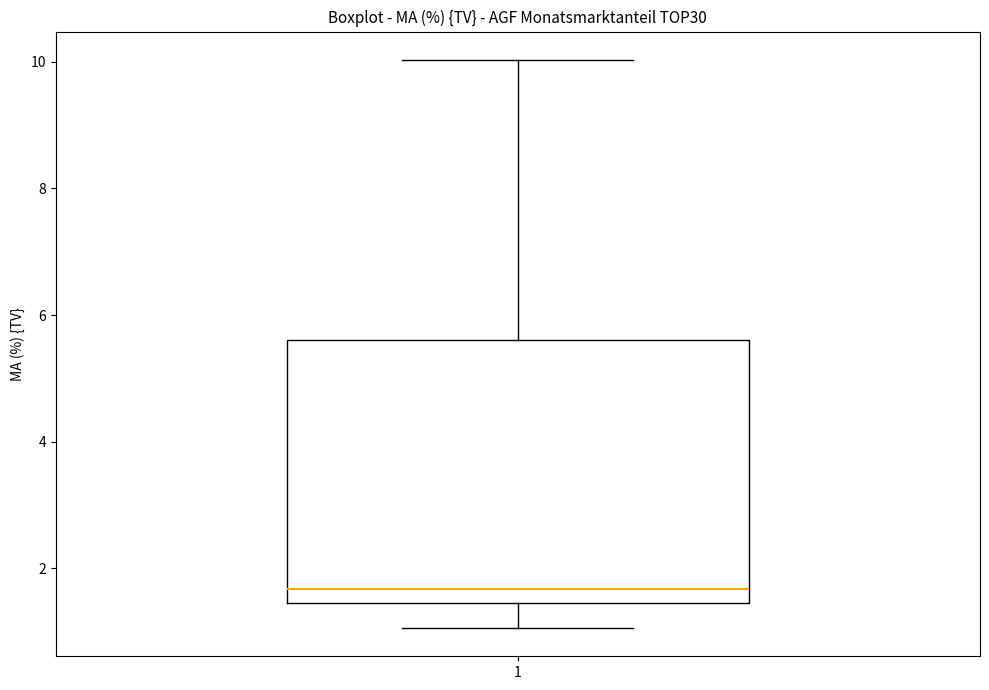

Where is the upper edge of the box at x = 1 on the y-axis? The values are not printed on the chart, so give them approximately, as read against the axis.

5.6